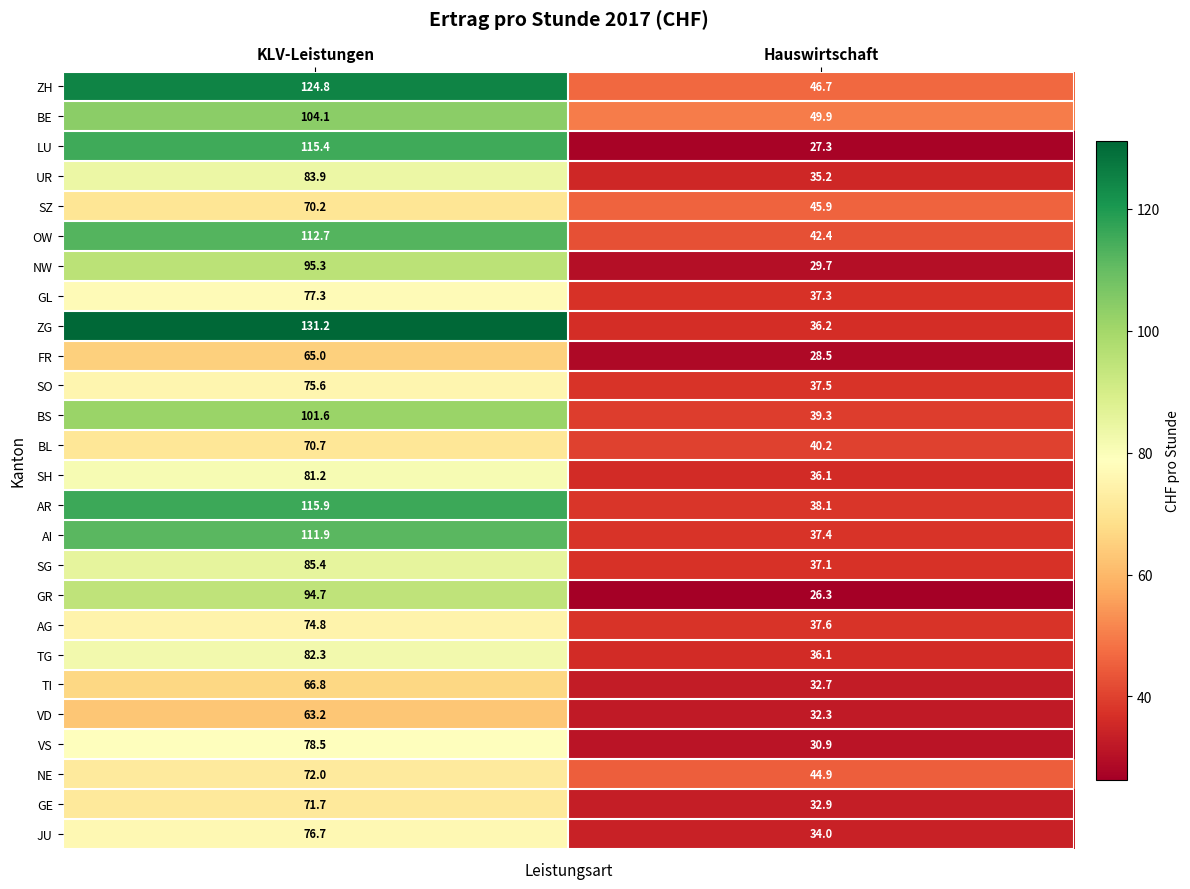

What is the smallest value displayed?

26.3